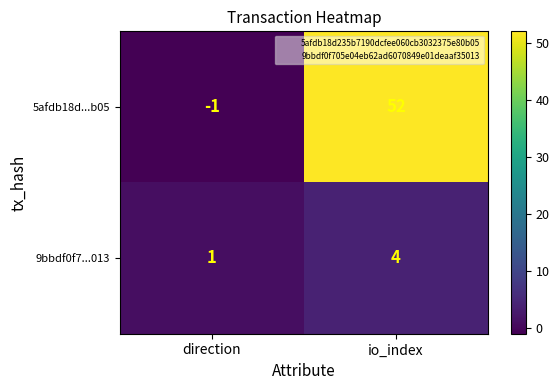

What is the spread (max minus min) of values at io_index?

48